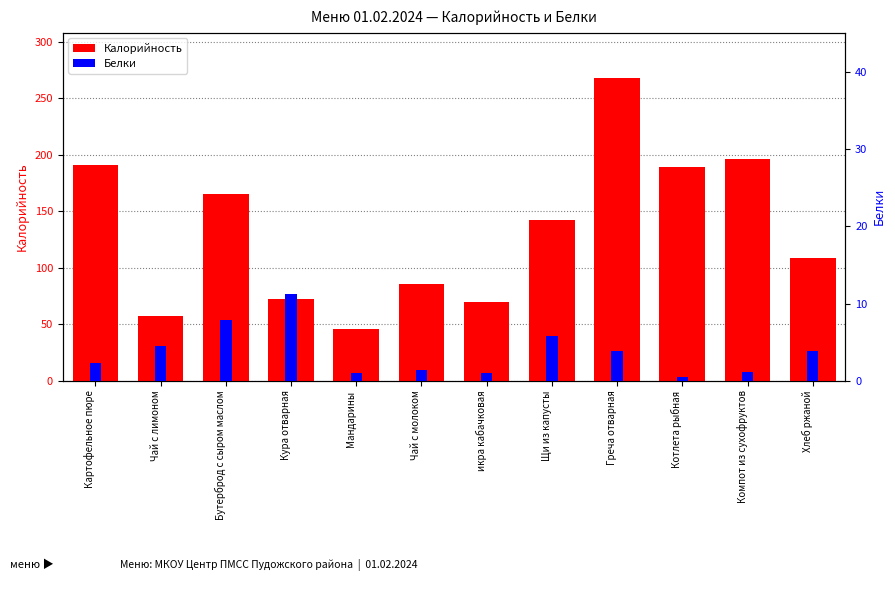

The Калорийность series shows 72.7 at Кура отварная. True or false?

True